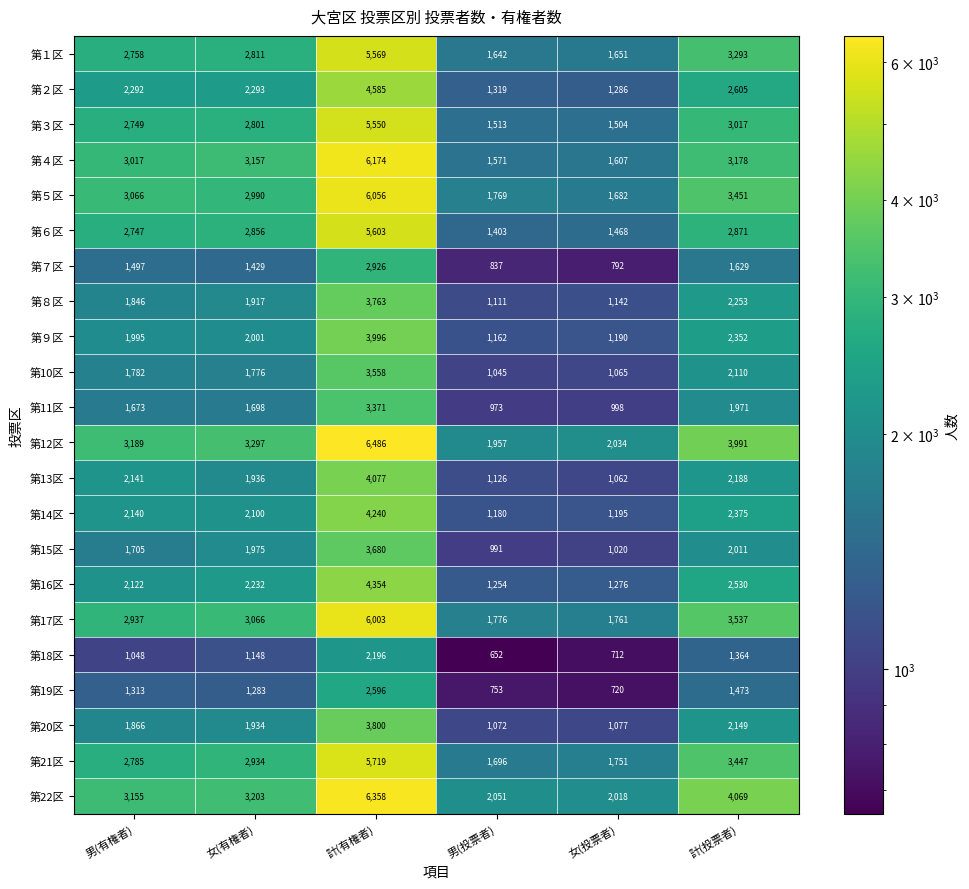

What is the total value across all series at 男(有権者)?

49823